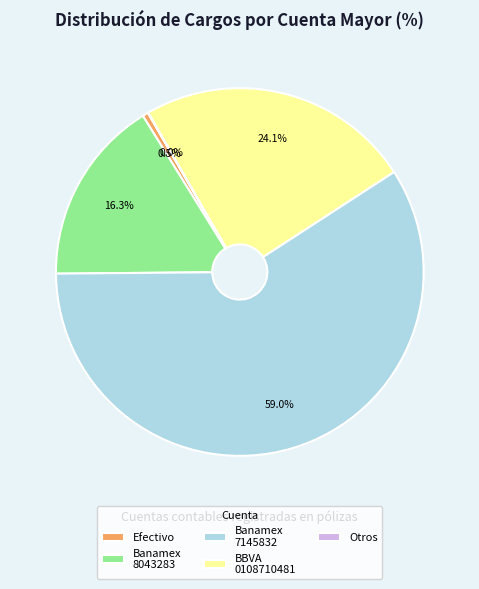

To the nearest percent, what is the average slice percentage?

20%